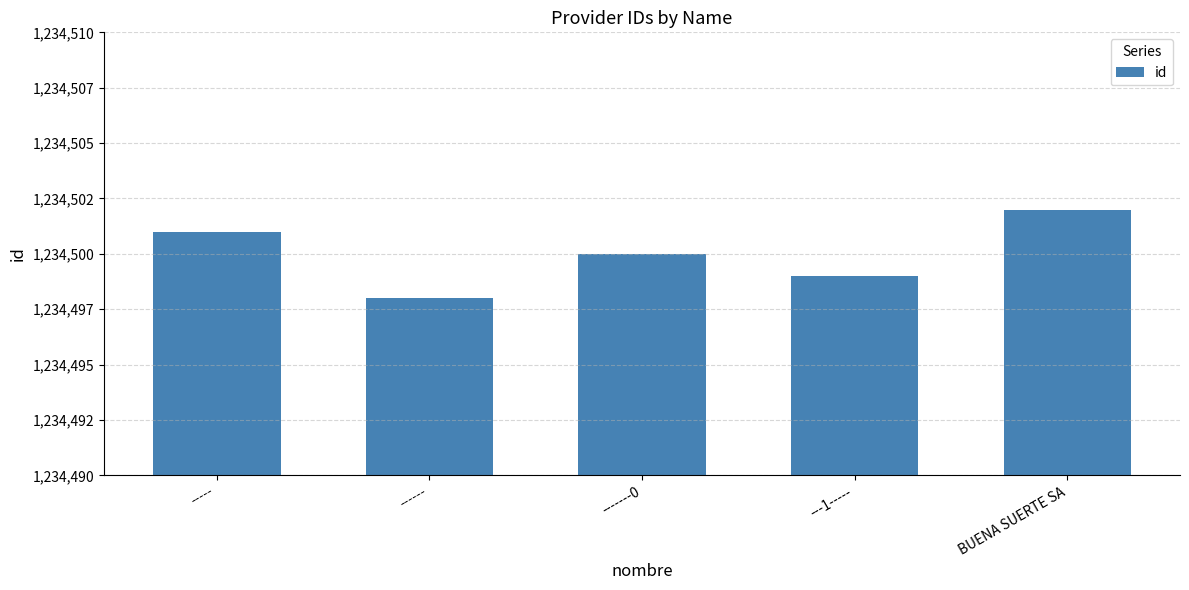

Approximately how many times larger is the value at -------0 compared to ------?

1.0